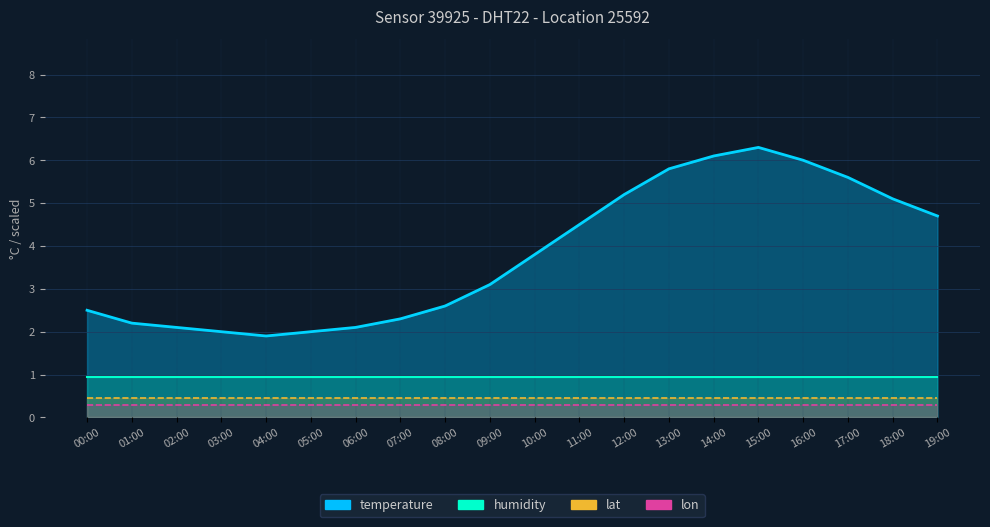

Where is the data nearest to the value 4?

10:00